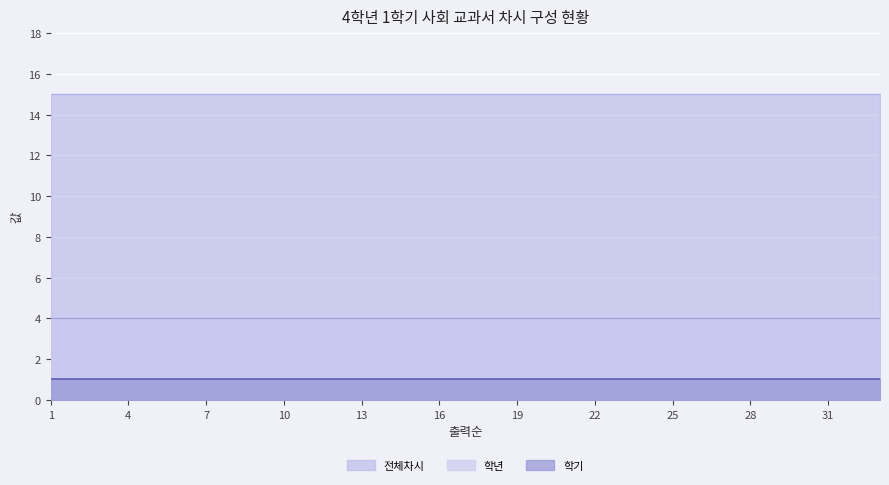

At which category is the sum across all series the highest?

1